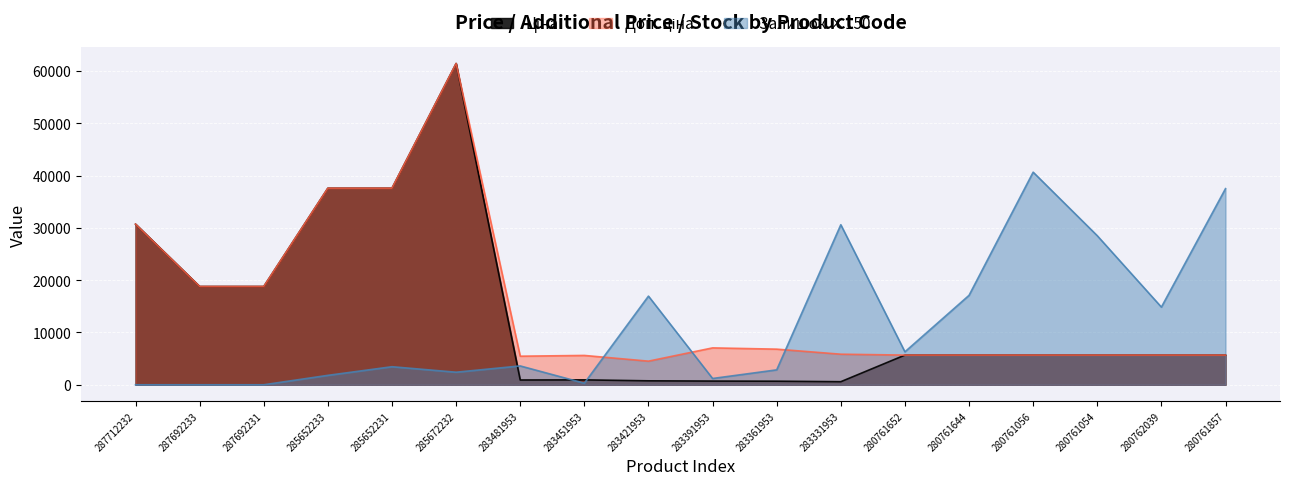

What value does the Доп. ціна series have at 283361953?

6809.8